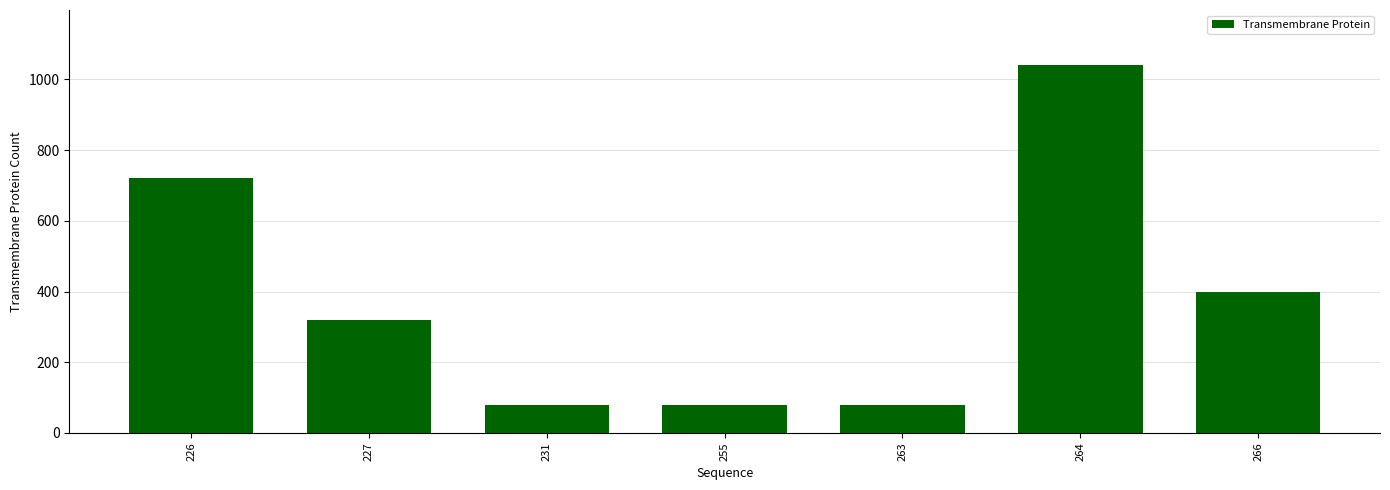

The value at 227 is 443. True or false?

False